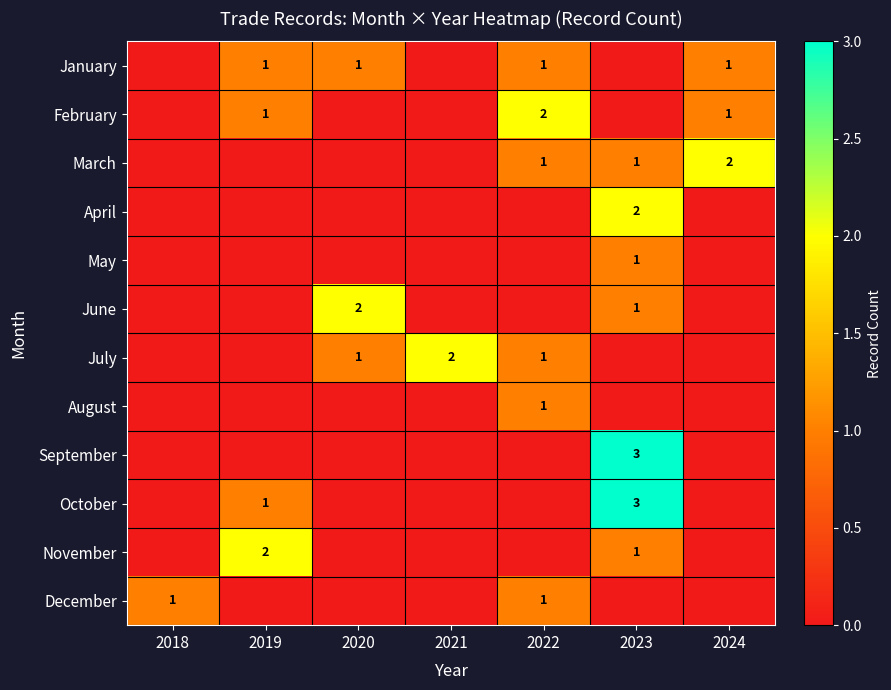

Between 2018 and 2022, which series saw the biggest shift?

February